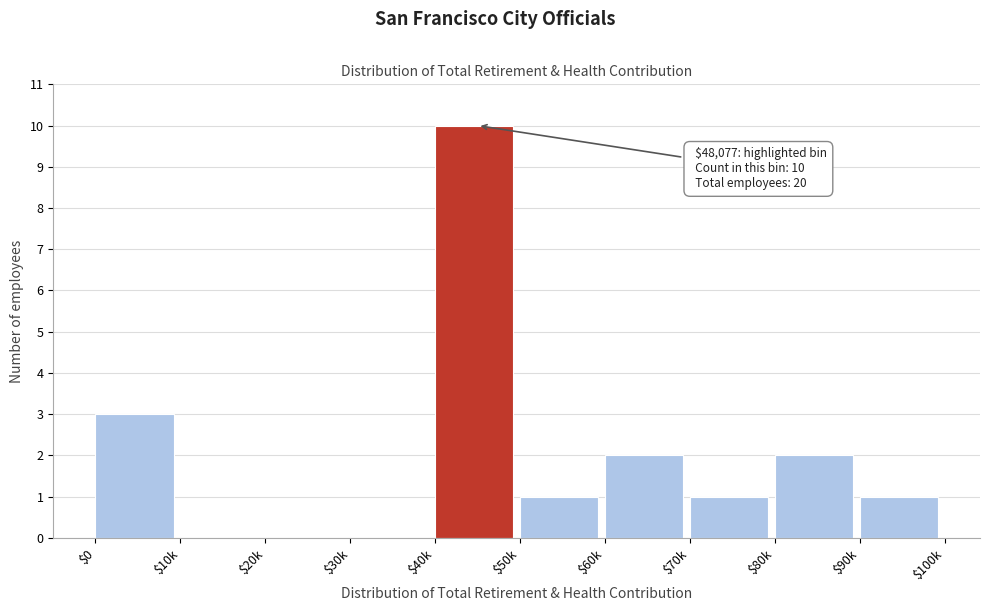

What is the greatest value displayed?

10